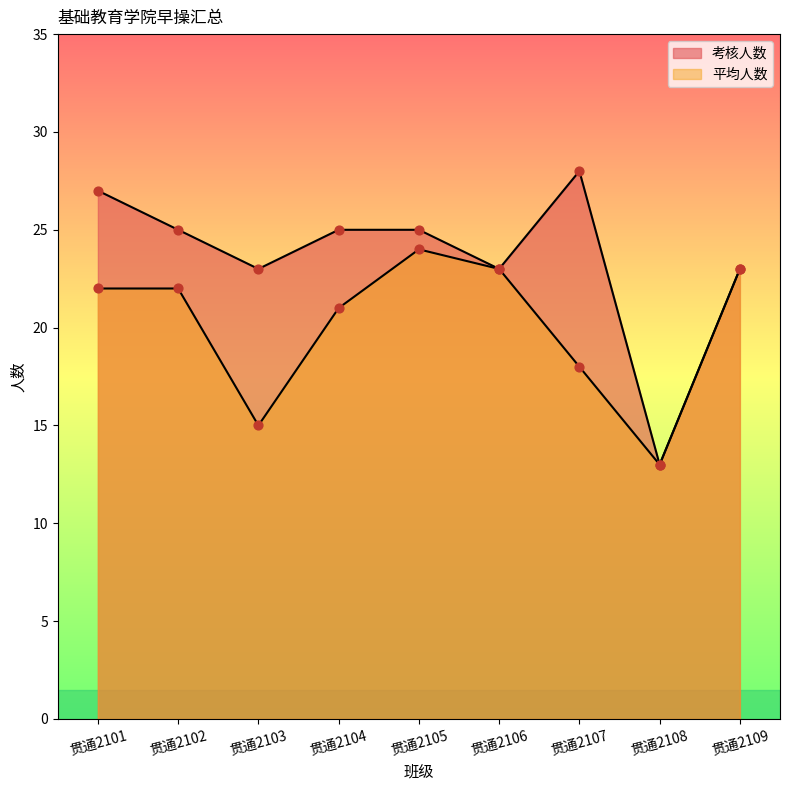

At which category is the sum across all series the highest?

贯通2101